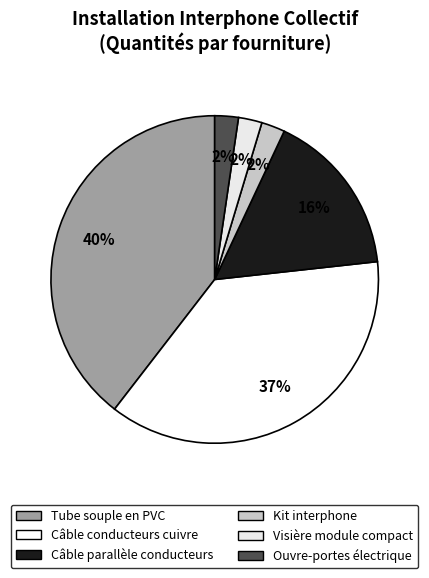

Does Câble parallèle conducteurs account for over 50% of the chart?

No